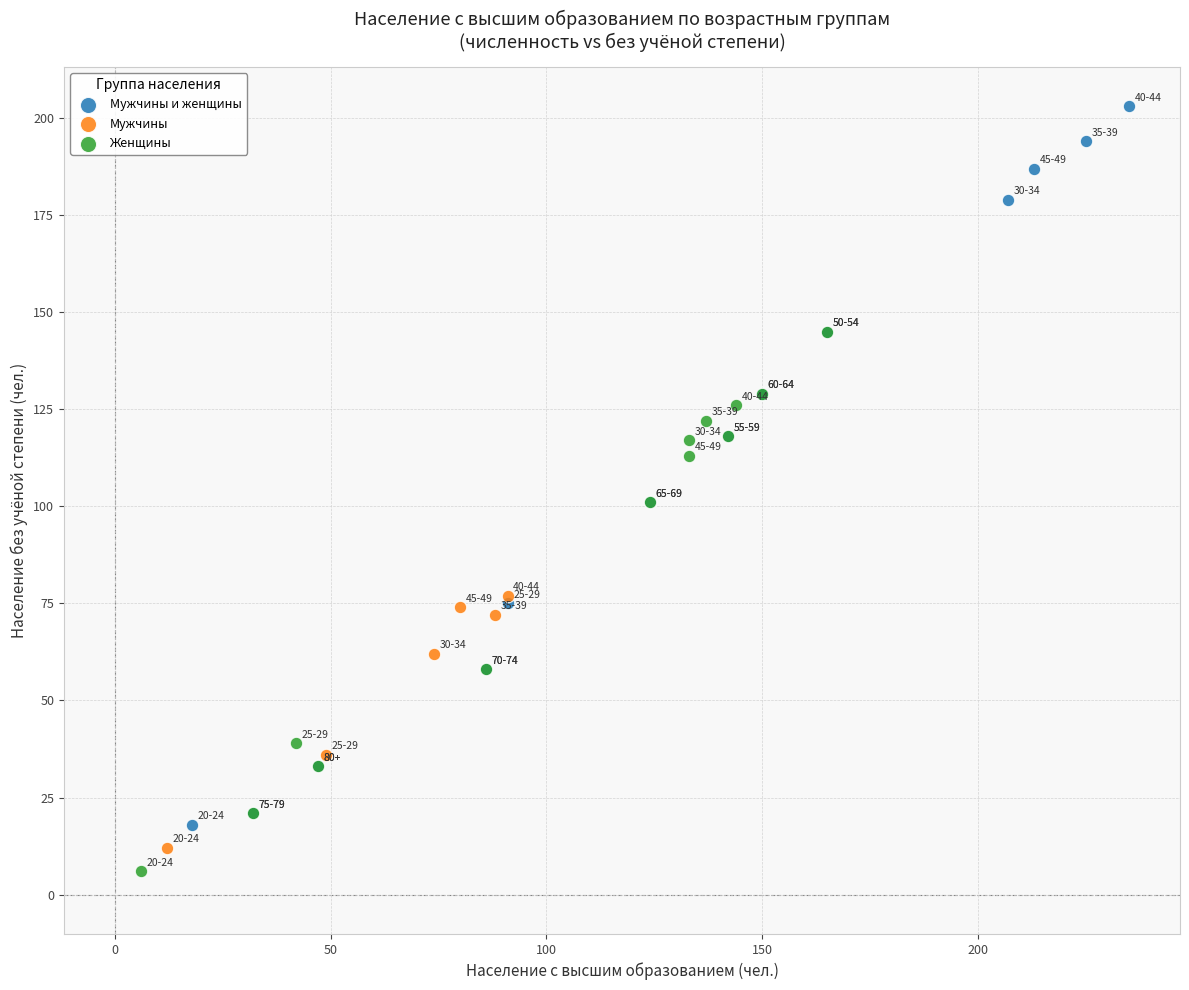

Which series has the largest Y range (max minus min)?

Мужчины и женщины